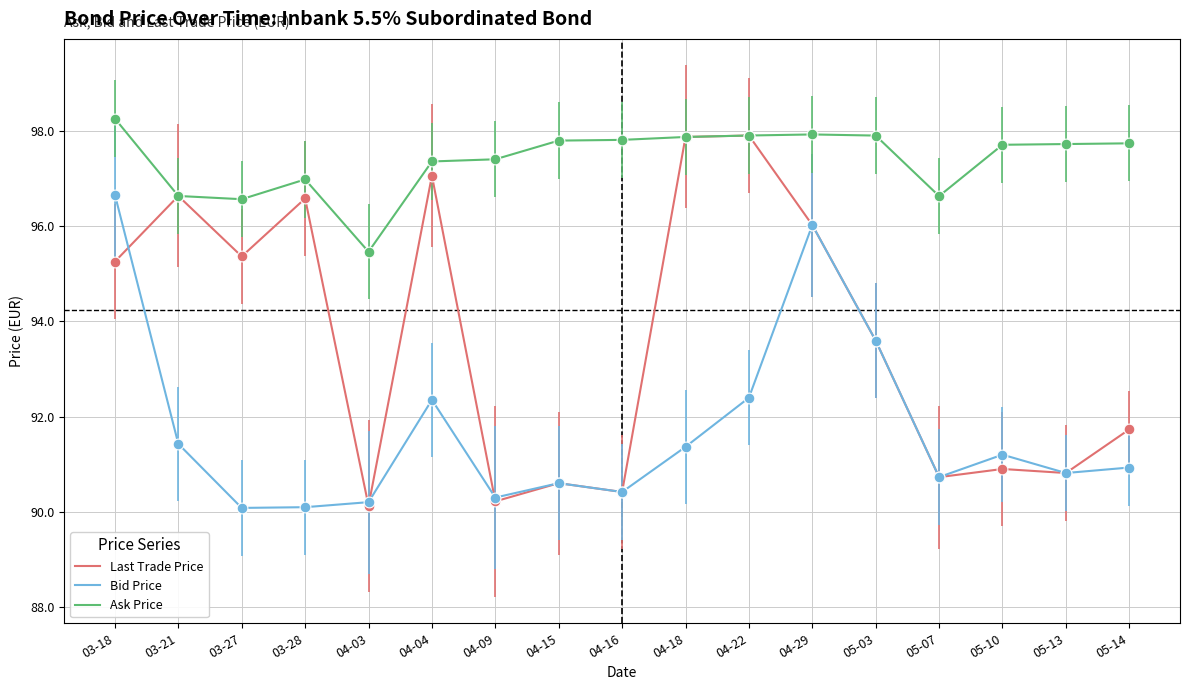

What are all the series names shown in the legend?

Last Trade Price, Bid Price, Ask Price